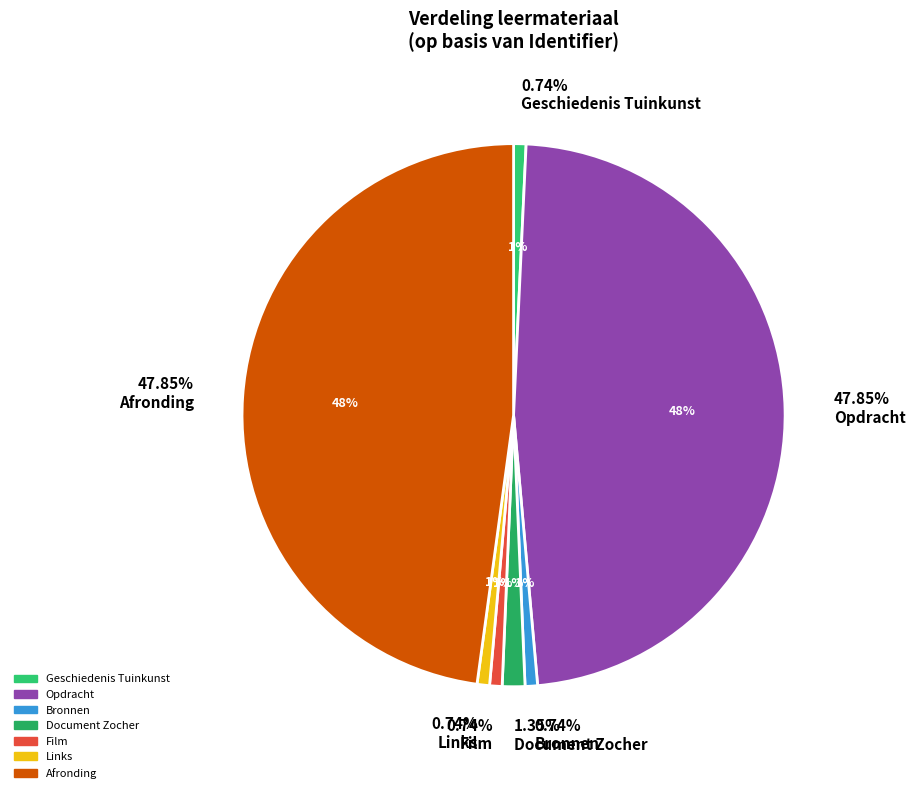

Which category has the biggest portion of the pie?

Afronding